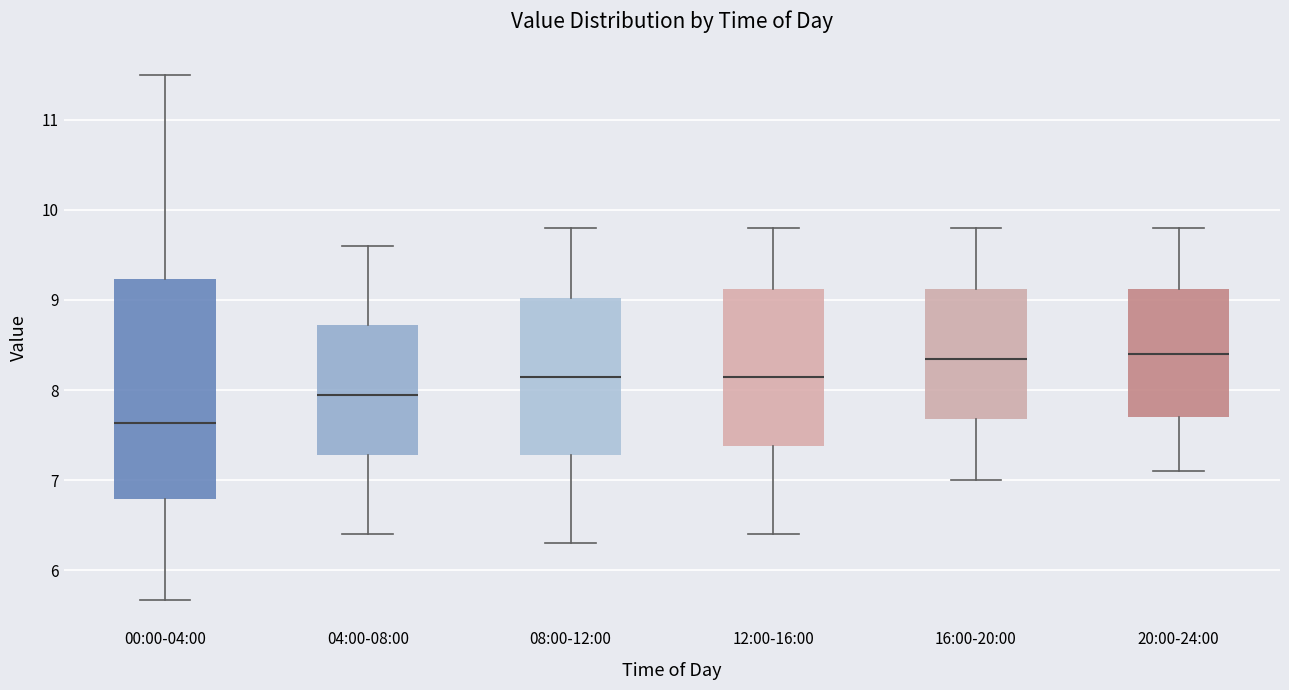

Where does the median line of the box for 12:00-16:00 sit on the y-axis? The values are not printed on the chart, so give them approximately, as read against the axis.

8.2